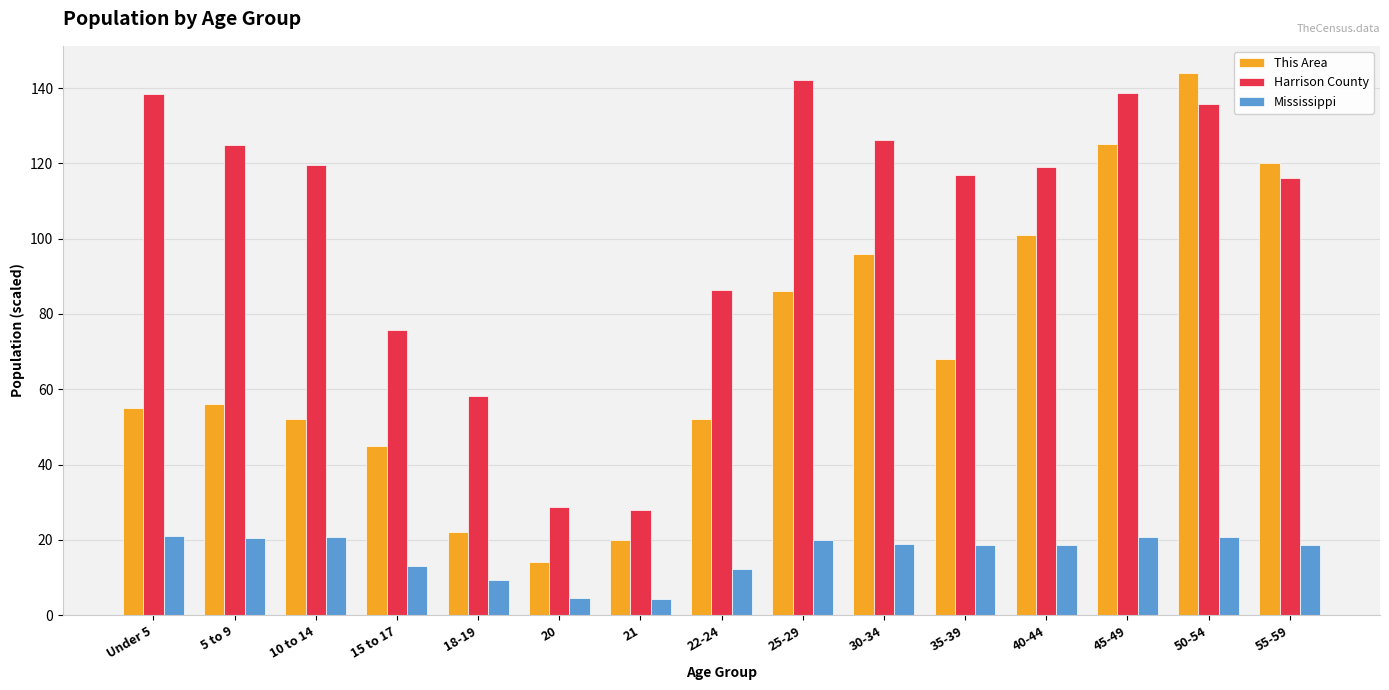

Which series changed the most between 30-34 and 50-54?

This Area